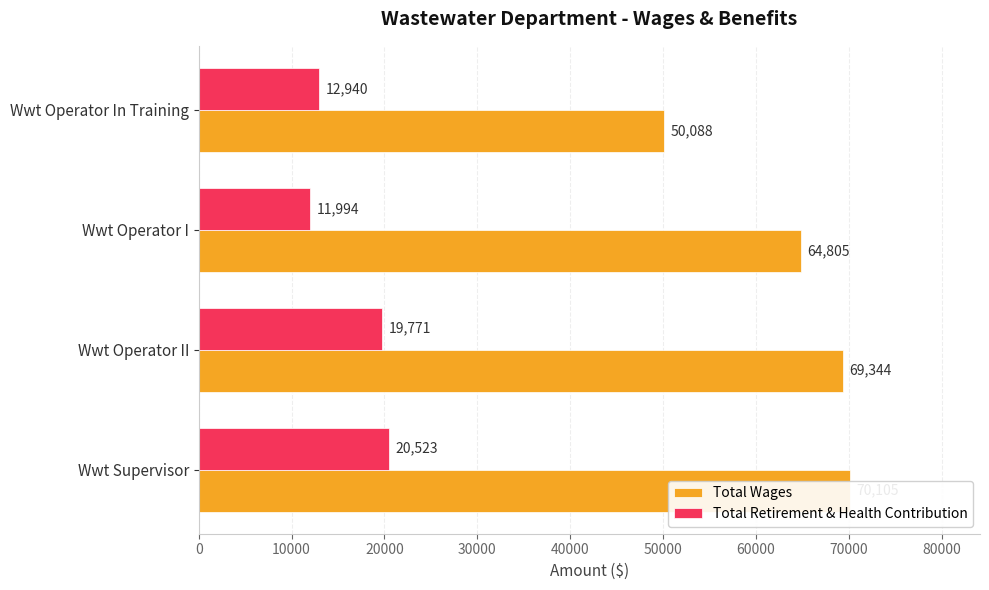

How many values in the Total Wages series exceed 69344?

1